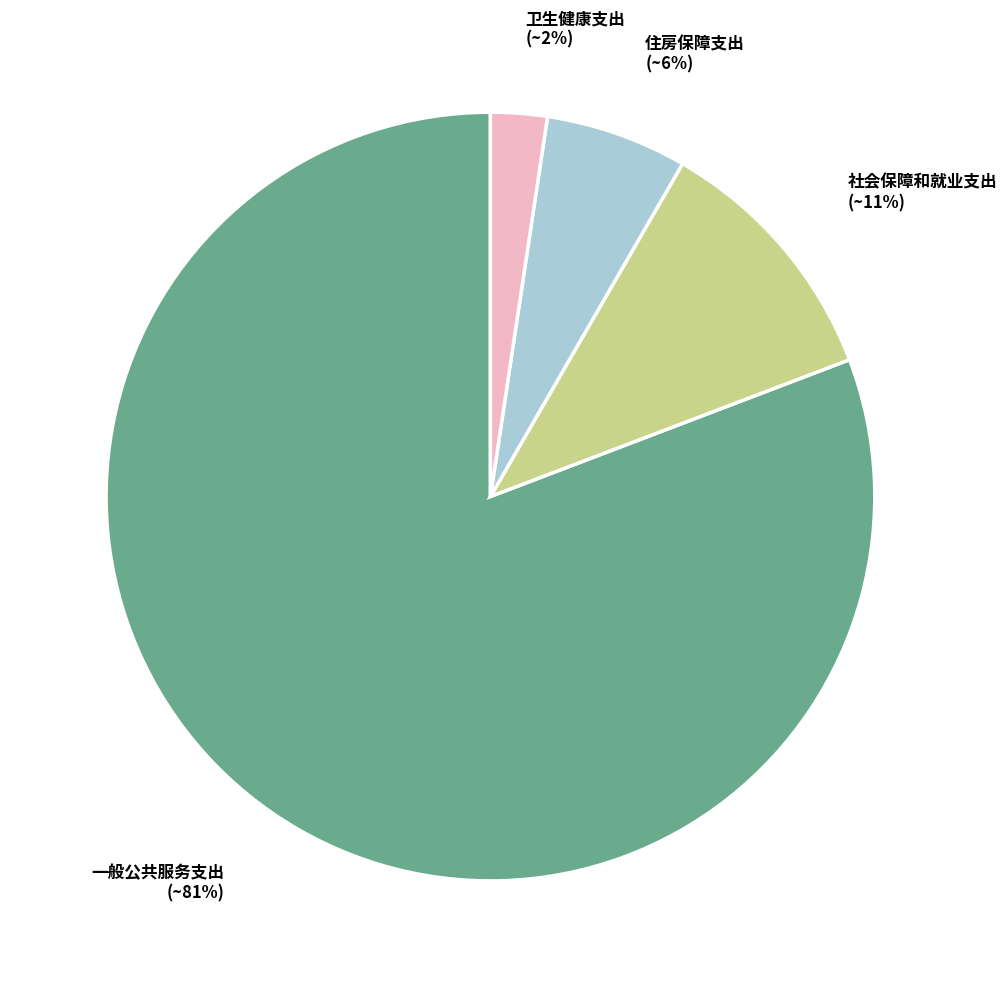

To the nearest percent, what percentage of the pie is 卫生健康支出?

2%